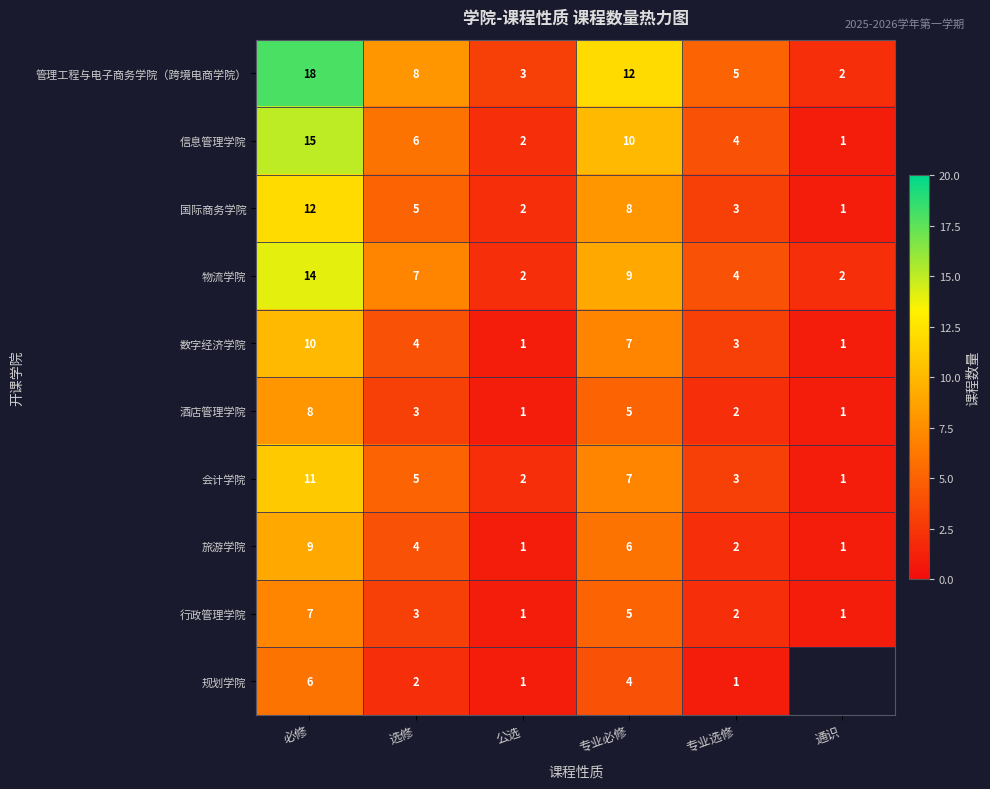

What is the maximum value shown in the chart?

18.0